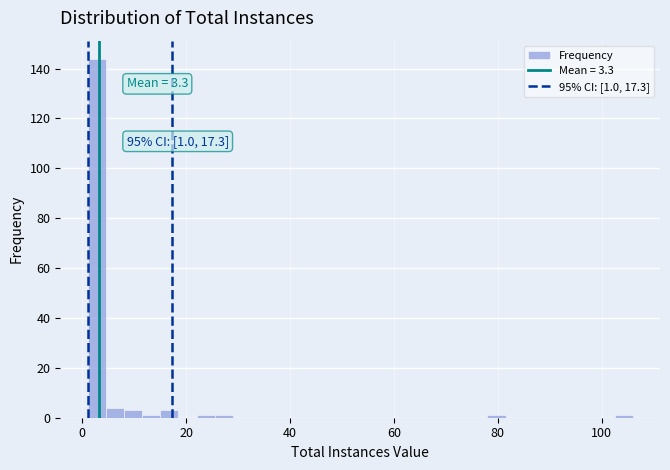

Around what value on the x-axis is the tallest bar? Give the approximate position of its centre, as read against the axis.

2